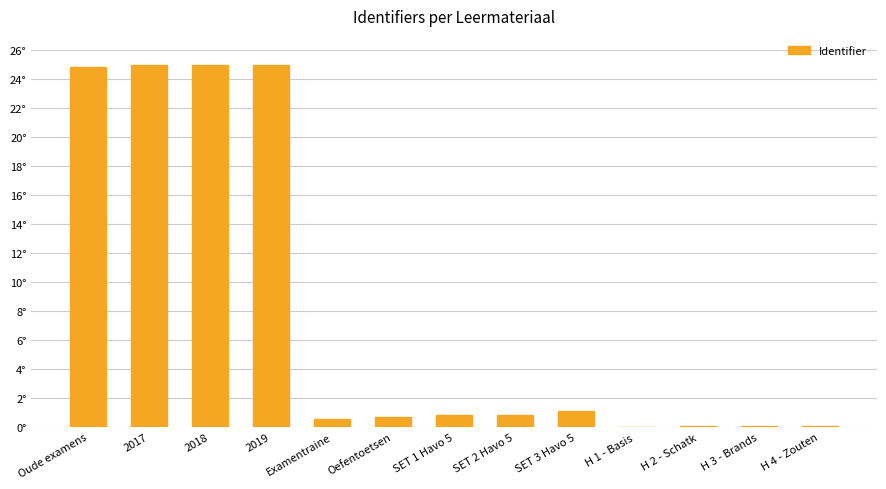

Reading left to right, what are all the values shown in this chart?

24.8	25.0	25.0	25.0	0.5	0.7	0.8	0.8	1.1	0.0	0.0	0.1	0.1